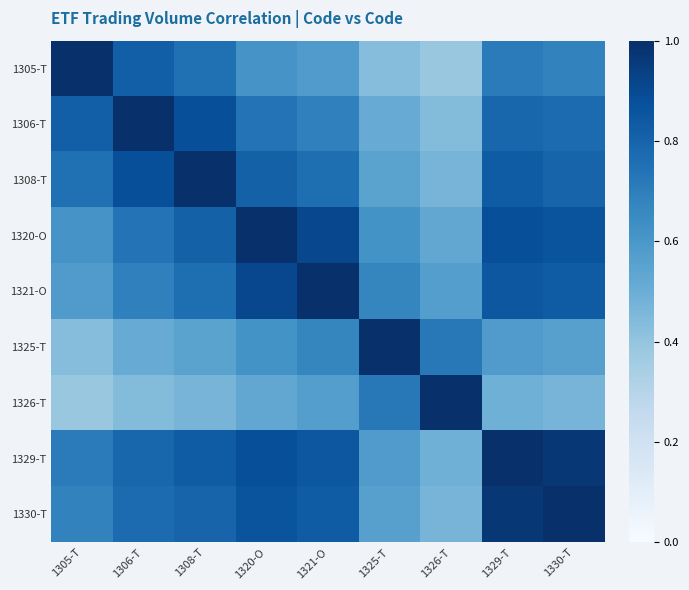

What is the total value across all series at 1306-T?

6.6